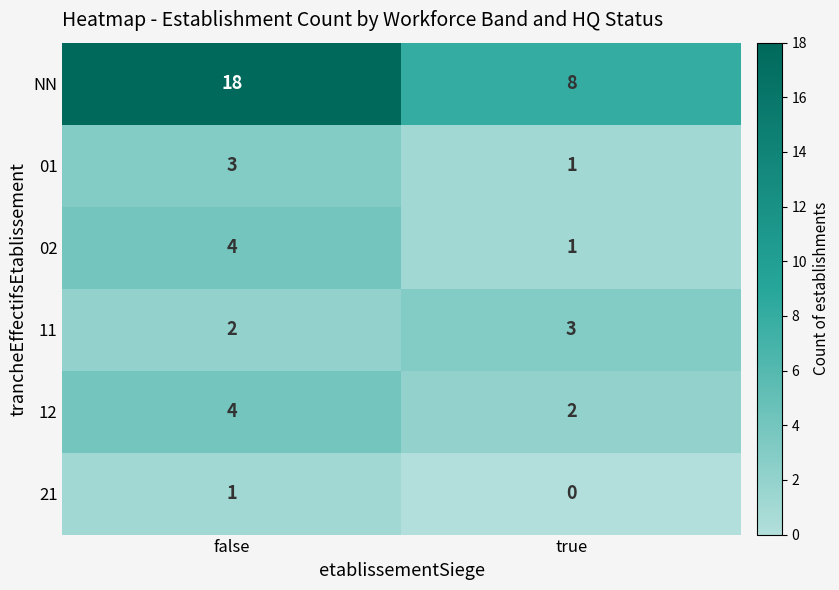

How many distinct data groups are displayed?

6